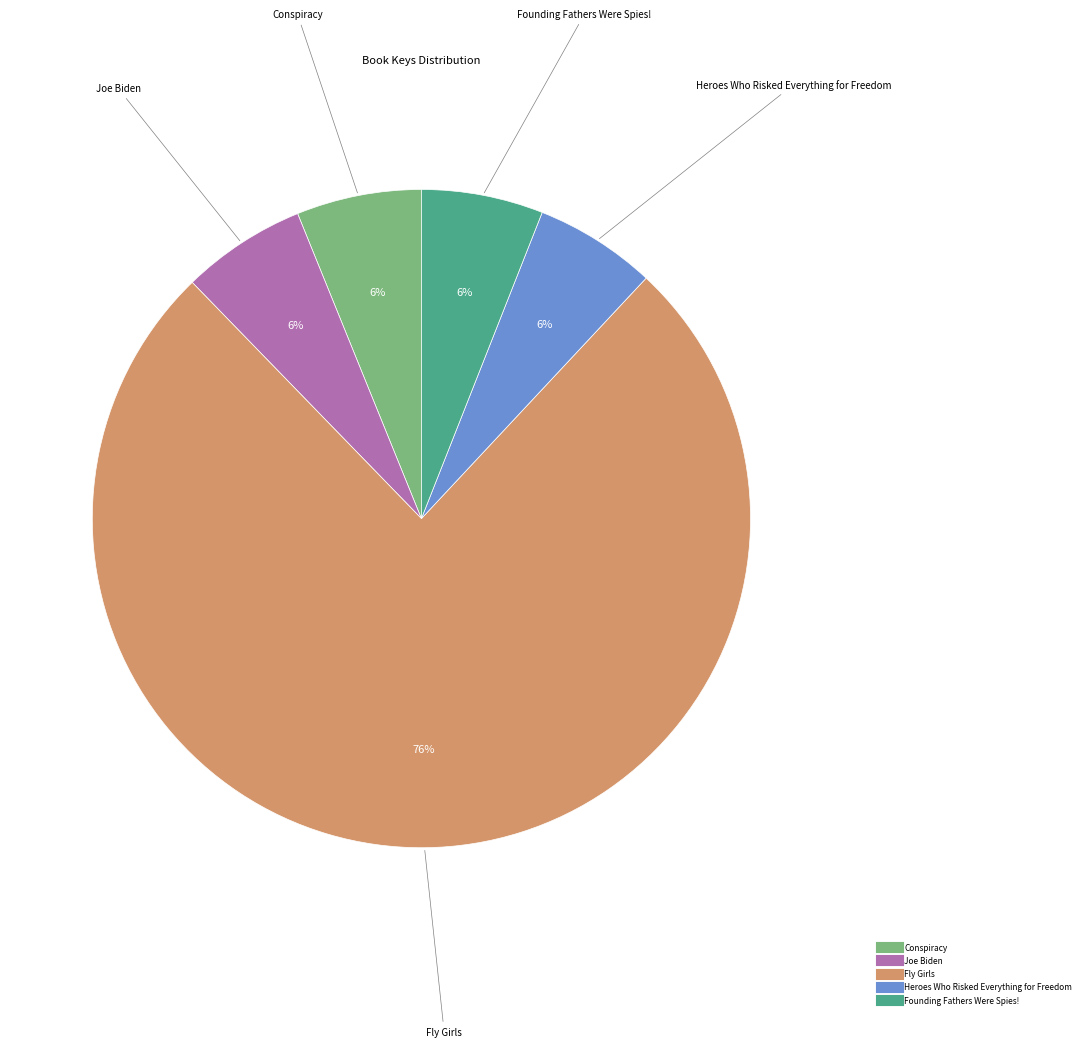

Approximately how many times larger is the value at Heroes Who Risked Everything for Freedom compared to Joe Biden?

1.0